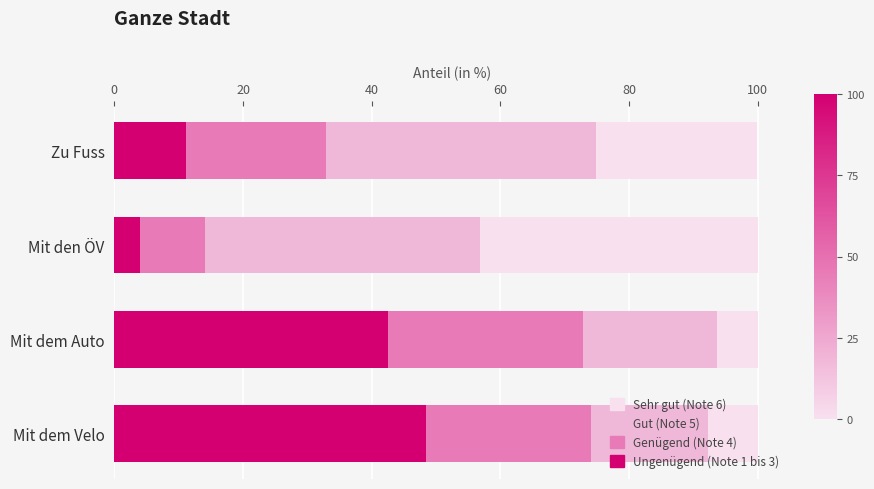

What is the total value across all series at Mit dem Auto?

100.0